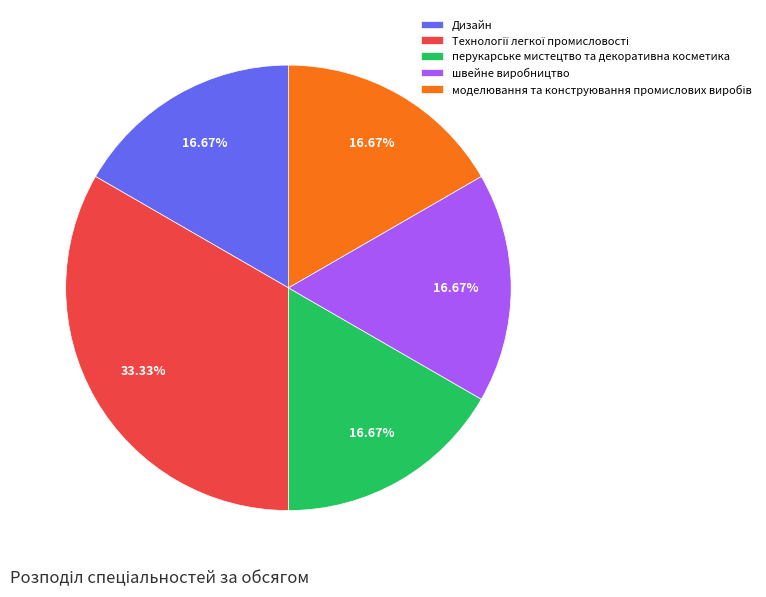

To the nearest percent, what is the combined percentage of швейне виробництво and перукарське мистецтво та декоративна косметика?

33%